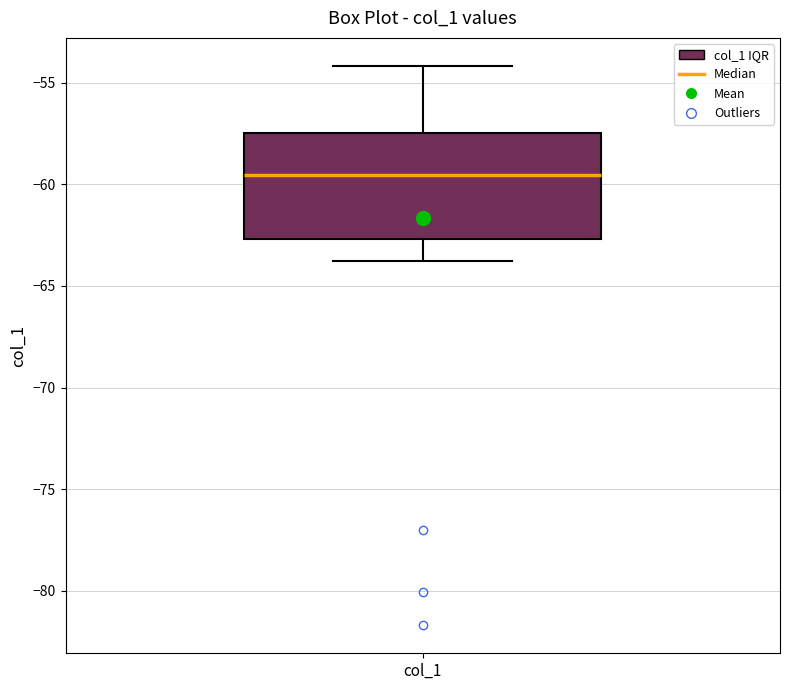

Where is the lower edge of the box for col_1 on the y-axis? The values are not printed on the chart, so give them approximately, as read against the axis.

-62.5